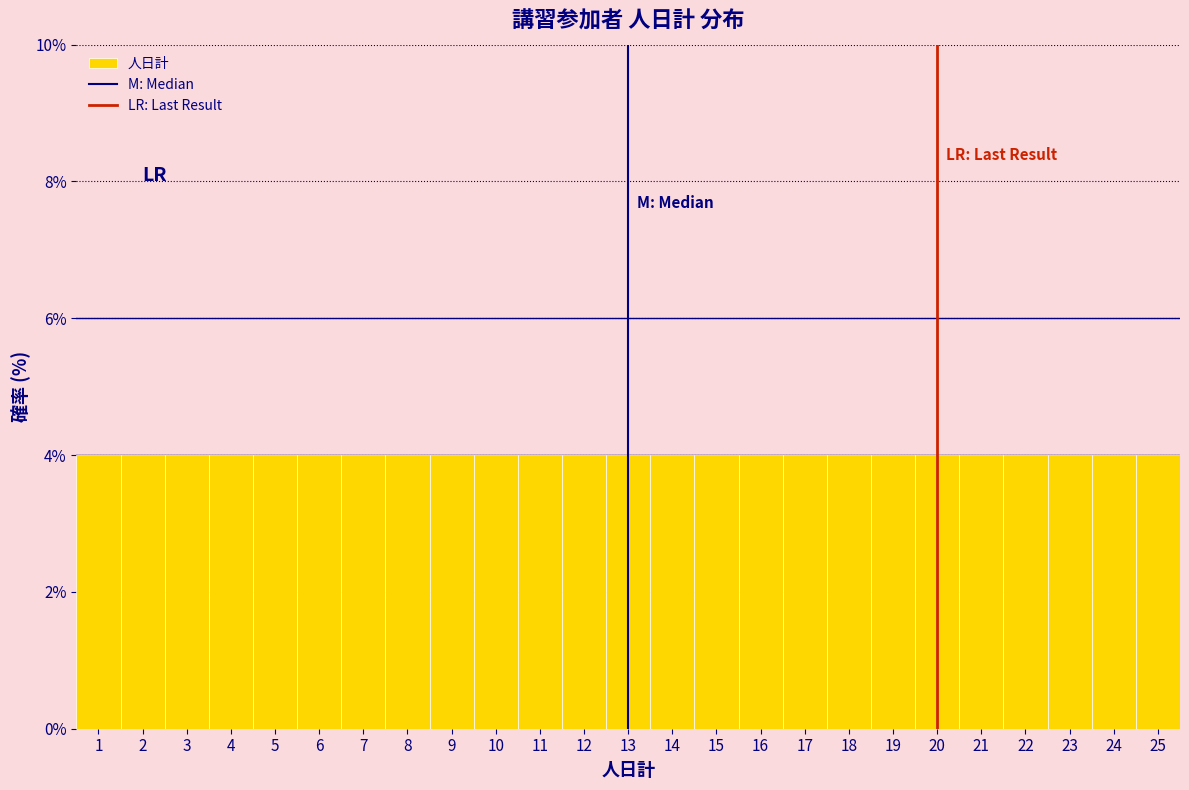

Reading left to right, list every bar in this chart as the range it spans on the x-axis followed by its height. The values are not printed on the chart, so give them approximately, as read against the axis.

0.5 to 1.5: 4
1.5 to 2.5: 4
2.5 to 3.5: 4
3.5 to 4.5: 4
4.5 to 5.5: 4
5.5 to 6.5: 4
6.5 to 7.5: 4
7.5 to 8.5: 4
8.5 to 9.5: 4
9.5 to 10.5: 4
10.5 to 11.5: 4
11.5 to 12.5: 4
12.5 to 13.5: 4
13.5 to 14.5: 4
14.5 to 15.5: 4
15.5 to 16.5: 4
16.5 to 17.5: 4
17.5 to 18.5: 4
18.5 to 19.5: 4
19.5 to 20.5: 4
20.5 to 21.5: 4
21.5 to 22.5: 4
22.5 to 23.5: 4
23.5 to 24.5: 4
24.5 to 25.5: 4